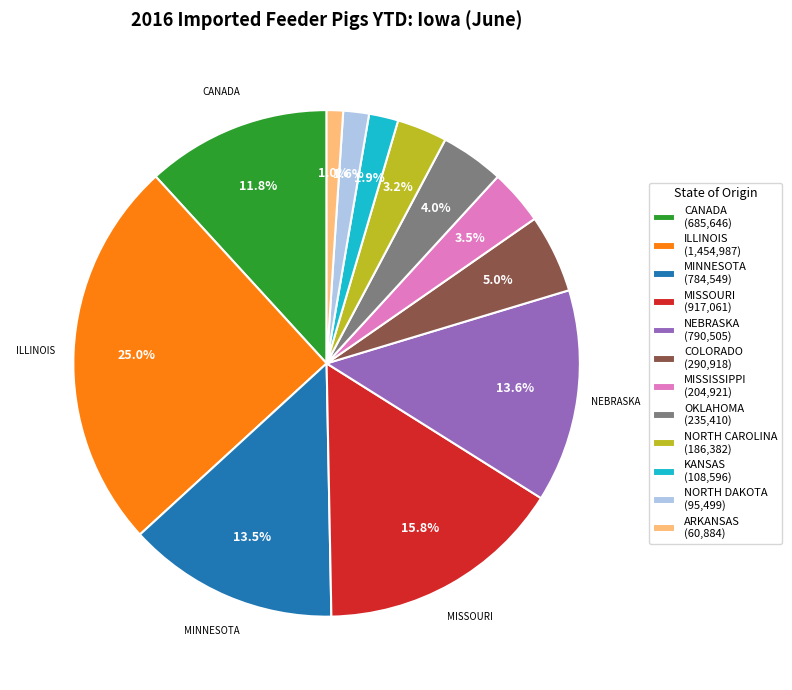

Does MISSISSIPPI (204,921) account for over 50% of the chart?

No